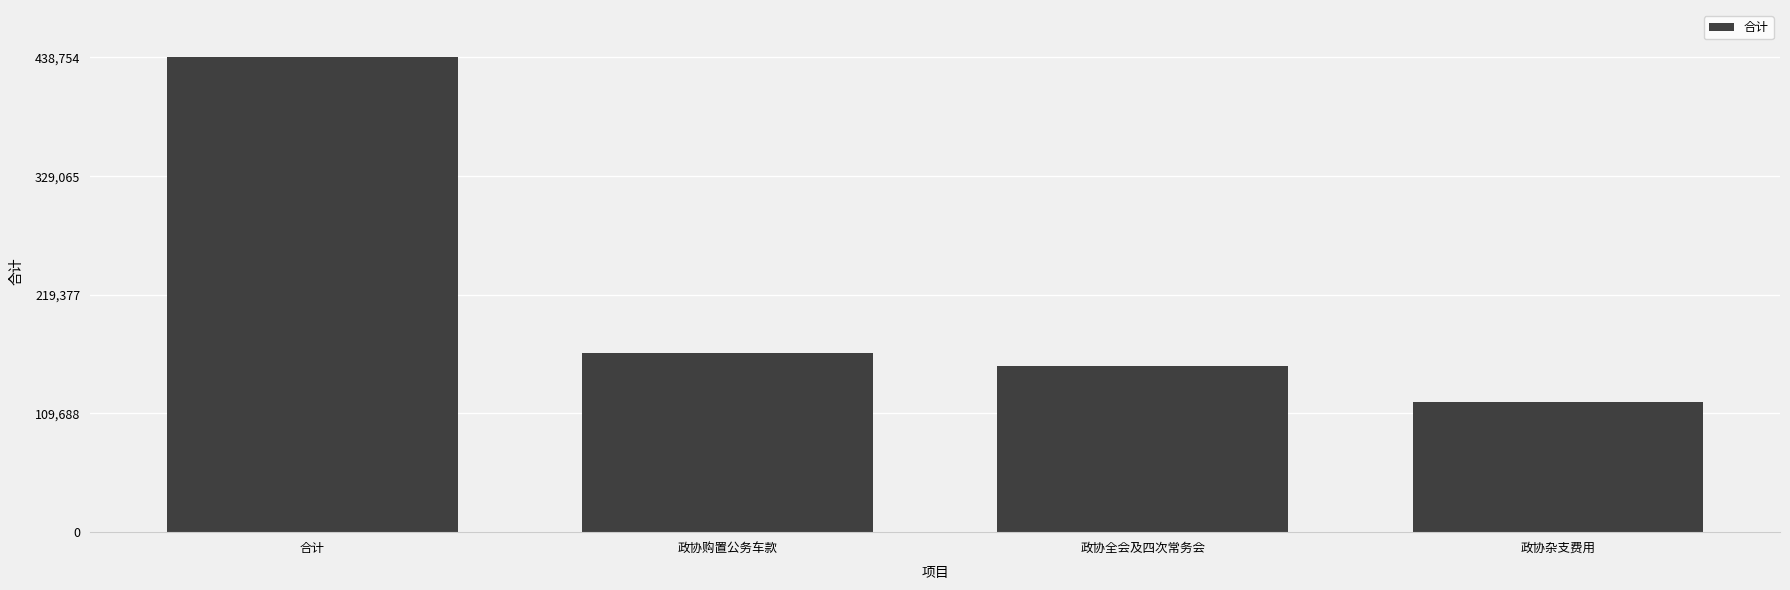

Which label corresponds to the largest value in the chart?

合计